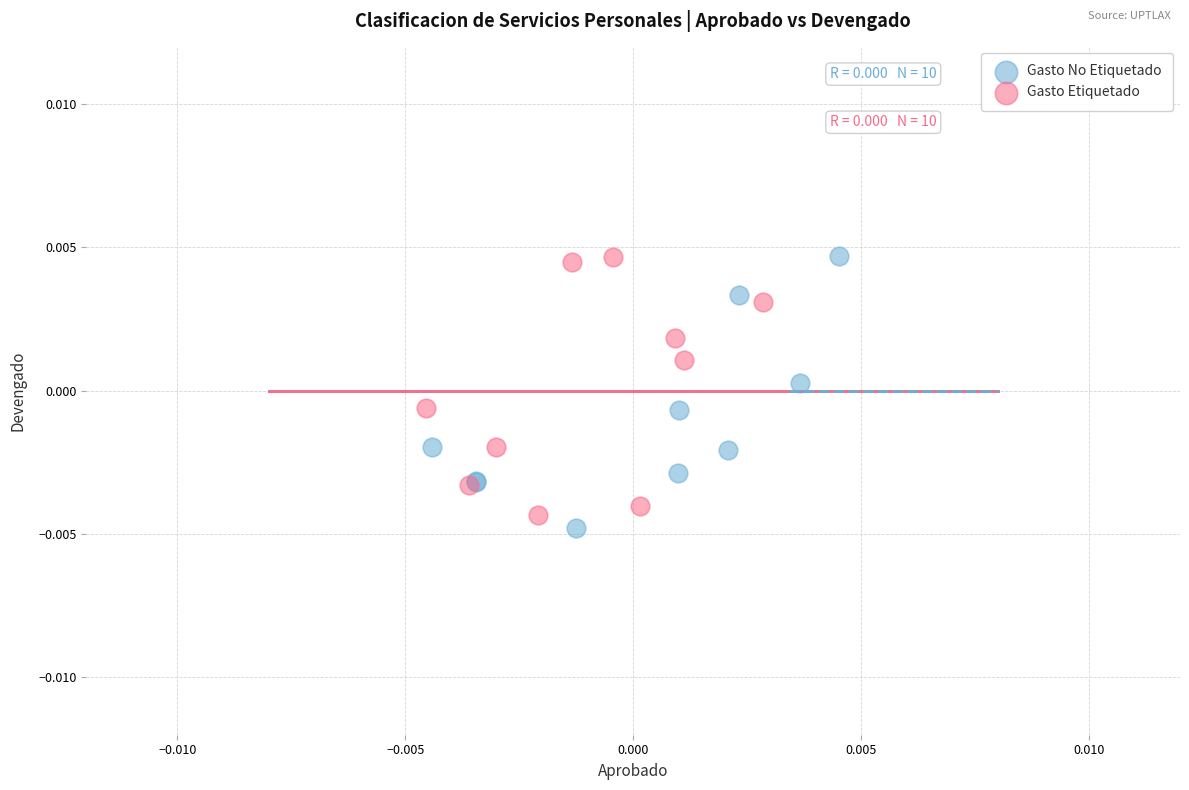

Which series contains the lowest Y value?

Gasto No Etiquetado